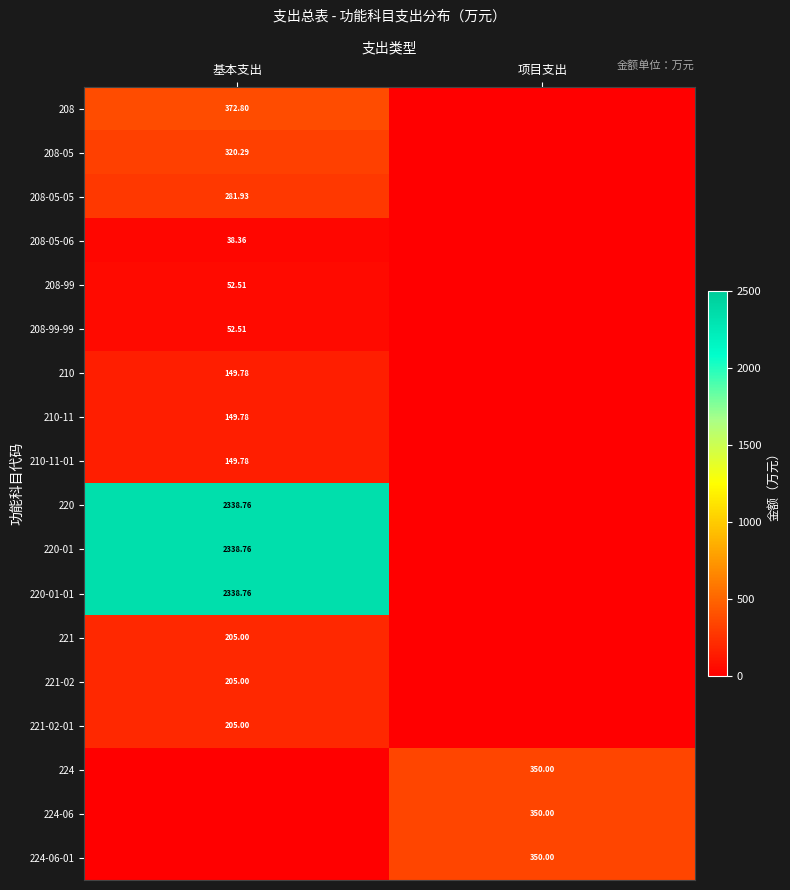

At how many categories does at least one series exceed 1534?

1